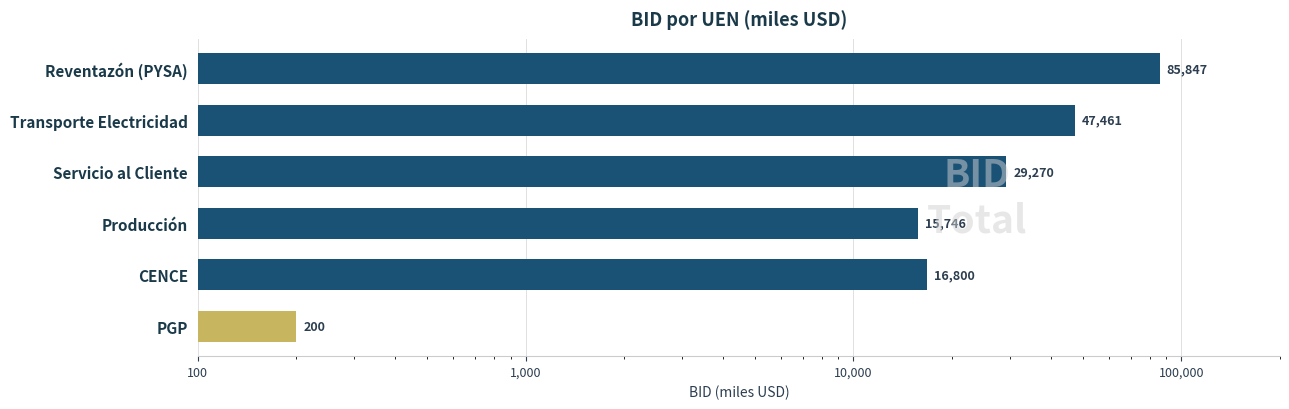

The chart shows a value of 38506 at Reventazón (PYSA). True or false?

False